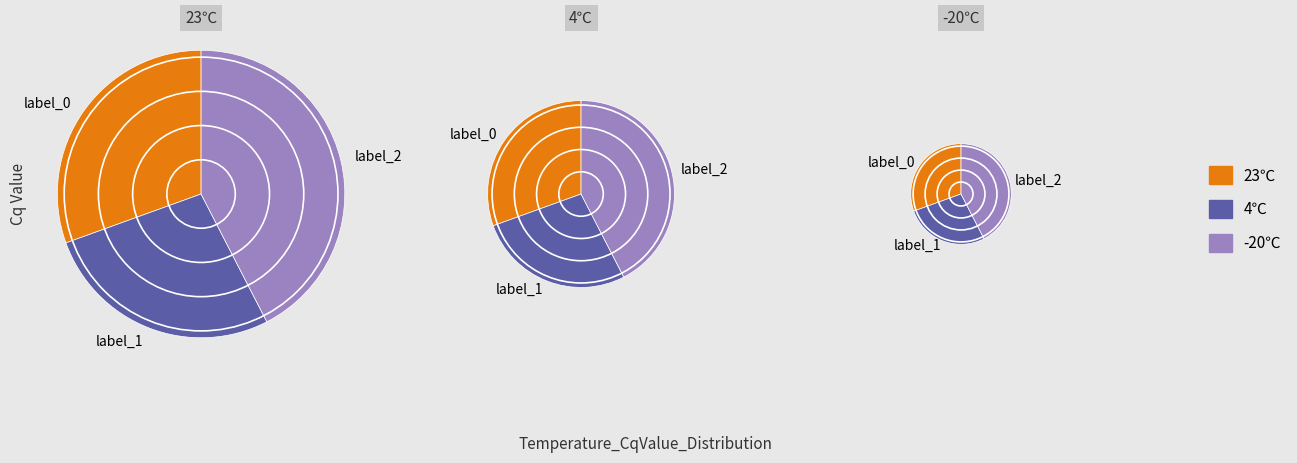

What percentage is the 23℃ slice, to the nearest percent?

31%